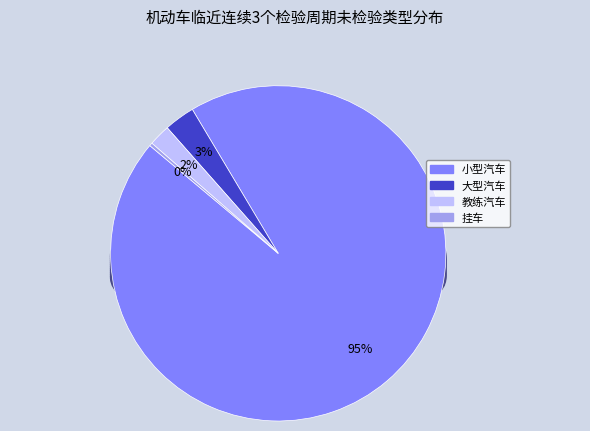

Rank the categories by value from lowest to highest.

挂车, 教练汽车, 大型汽车, 小型汽车